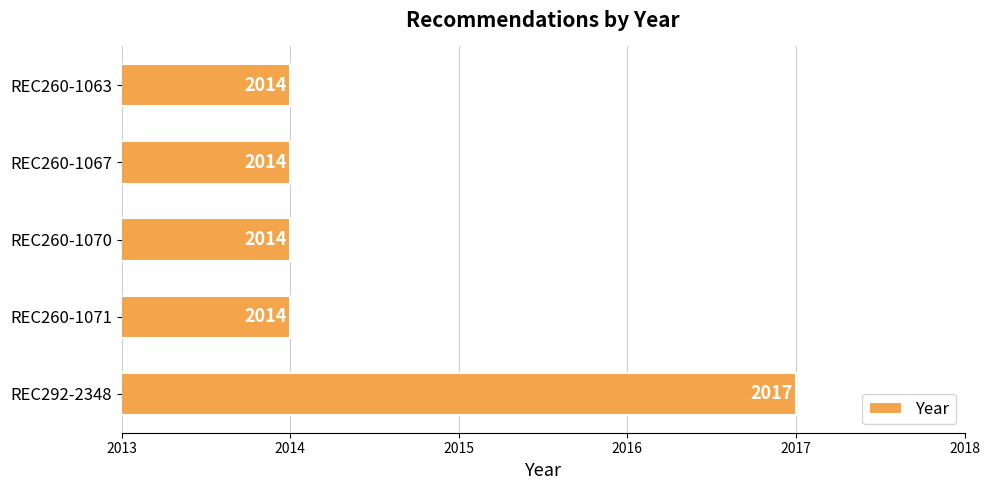

Reading top to bottom, transcribe all the data shown in this chart.

2014	2014	2014	2014	2017